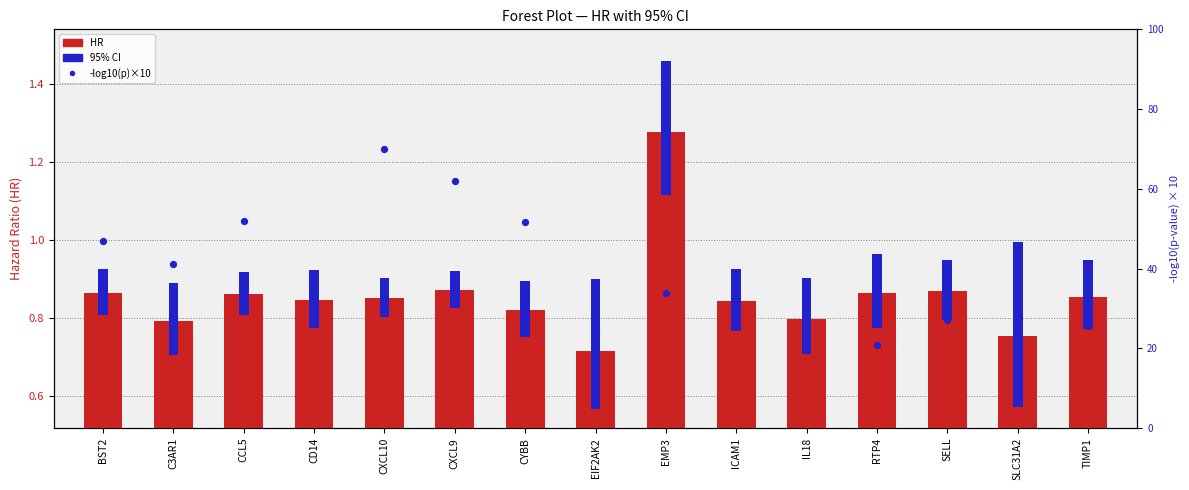

Which series has the widest spread of Y values?

-log10(pvalue)×10